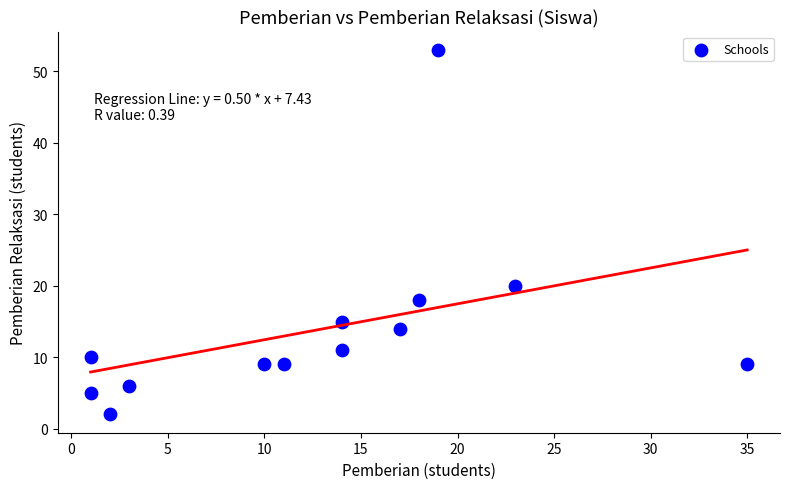

What is the range of Y values (max minus min)?

51